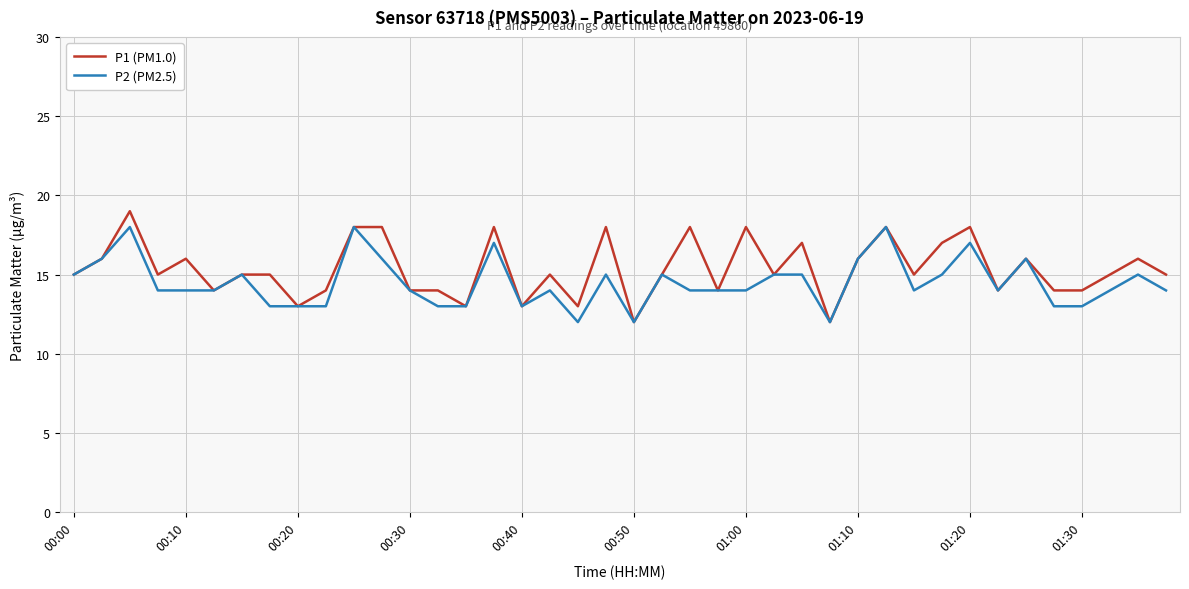

Which series has the widest spread of values?

P1 (PM1.0)